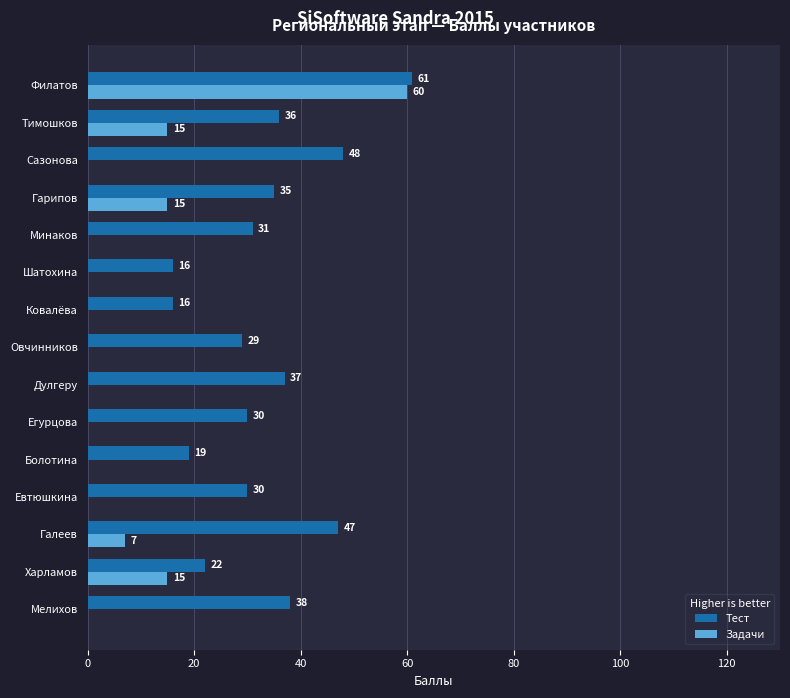

Which series changed the most between Ковалёва and Минаков?

Тест